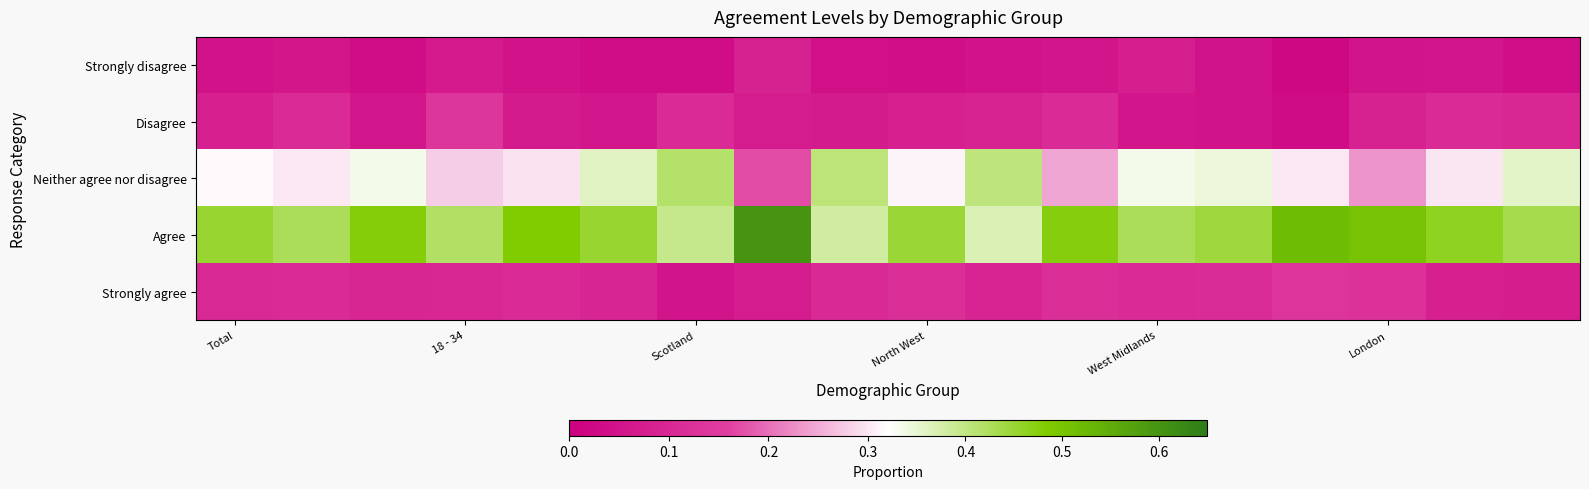

Which series has the largest total across all categories?

Agree